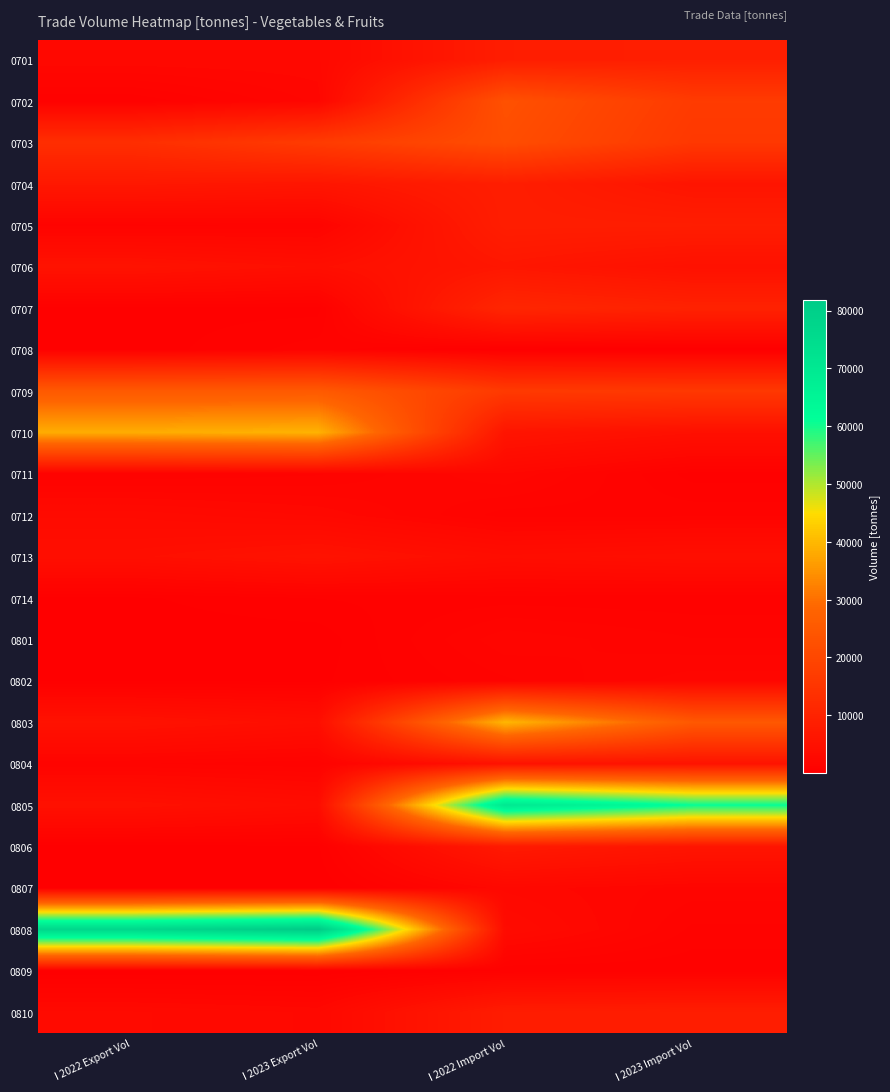

Which category has the highest value across all series?

I 2023 Export Vol